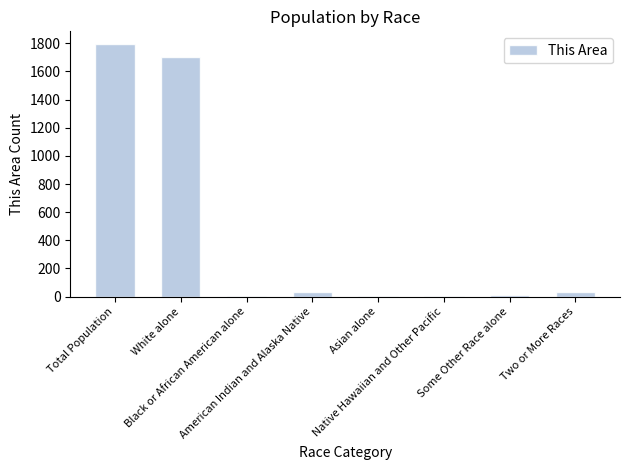

What is the greatest value displayed?

1795